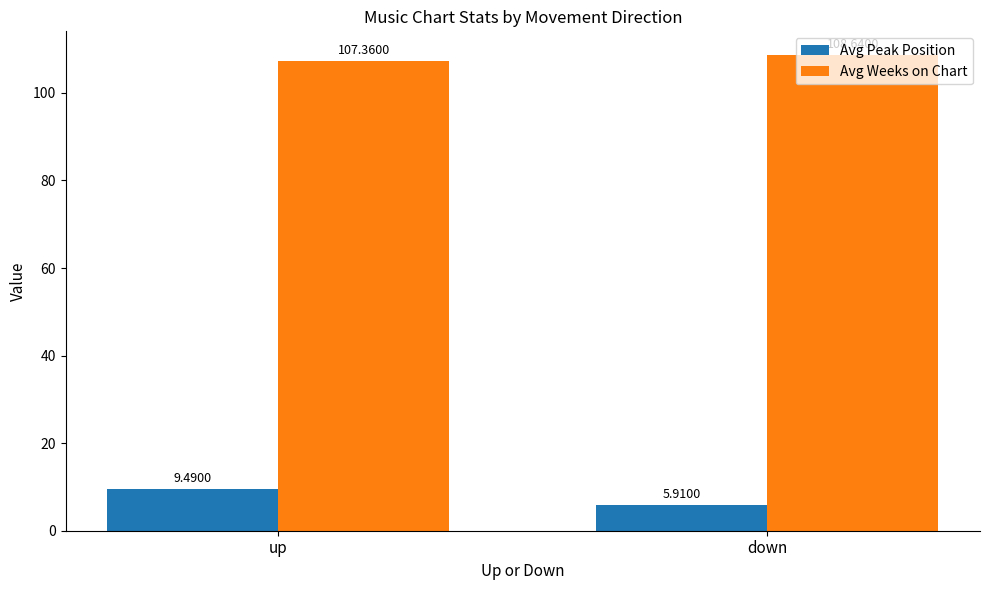

Reading left to right, list all the values displayed in this chart.

Avg Peak Position: 9.5	5.9
Avg Weeks on Chart: 107.4	108.6